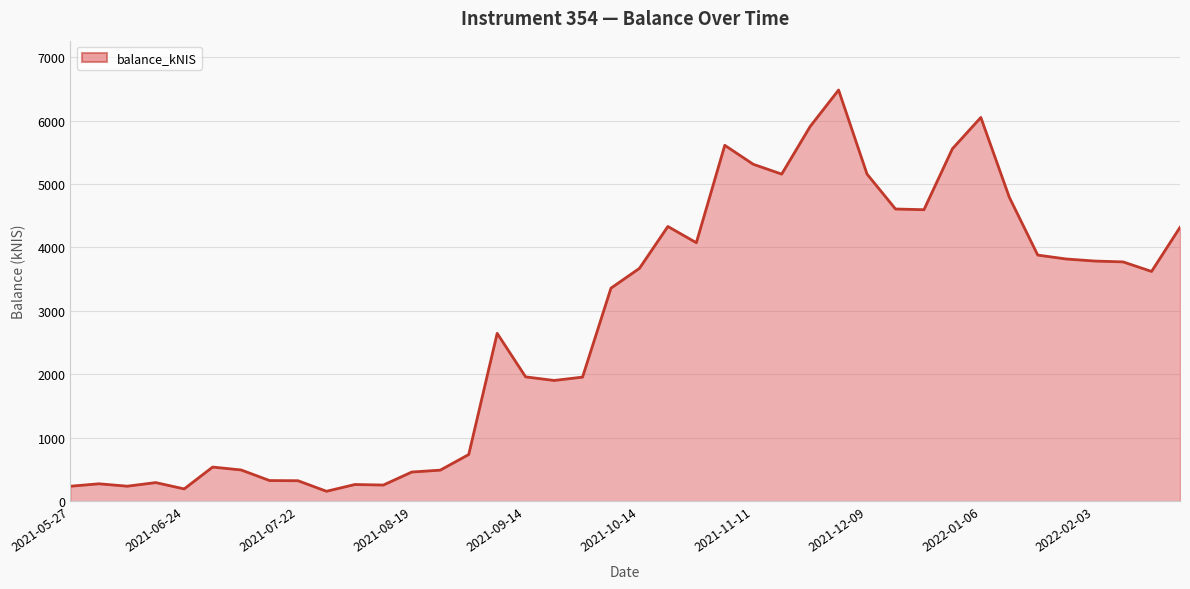

What is the difference between the maximum and minimum values?

6325.0